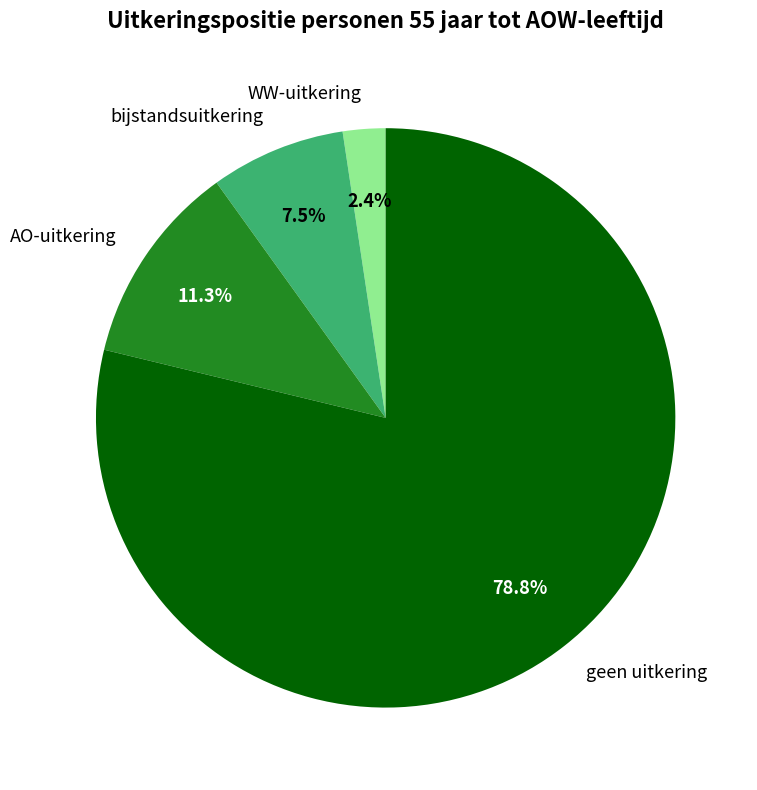

Rank the categories by value from lowest to highest.

WW-uitkering, bijstandsuitkering, AO-uitkering, geen uitkering